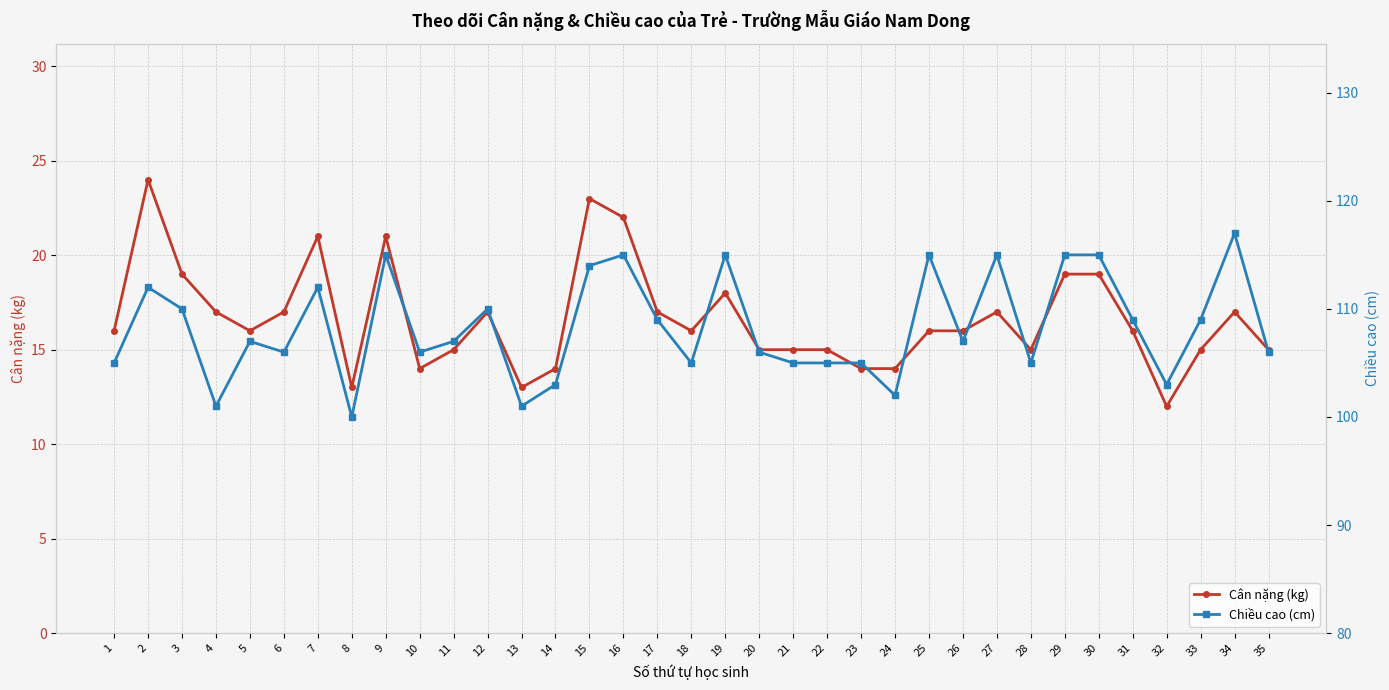

Does the chart have visible grid lines?

Yes